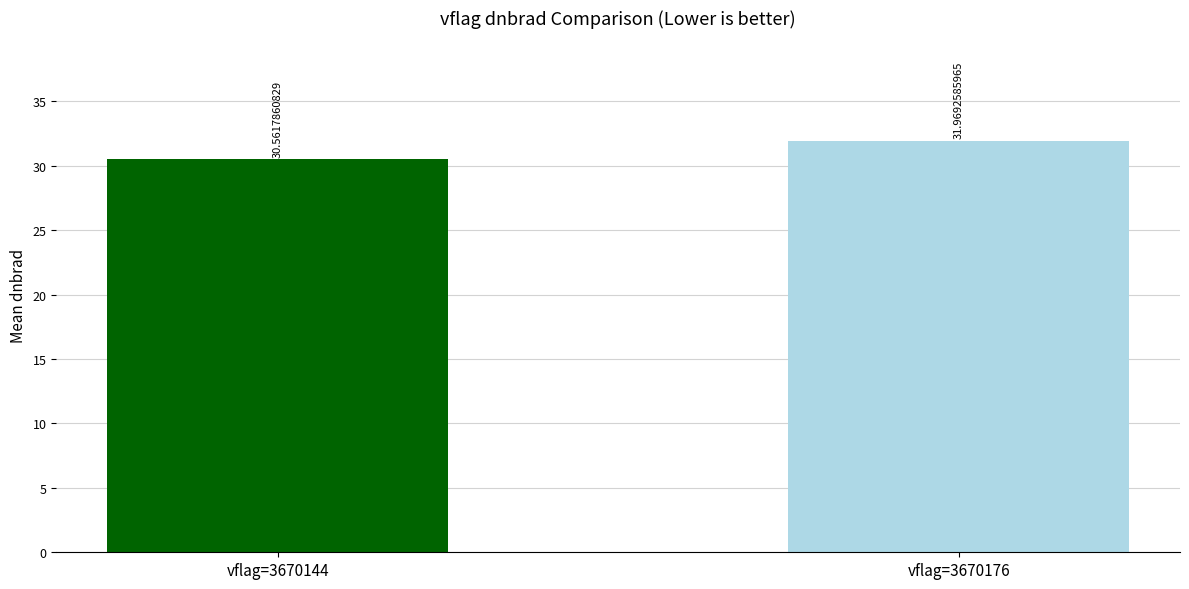

What is the sum of the values at vflag=3670144 and vflag=3670176?

62.5